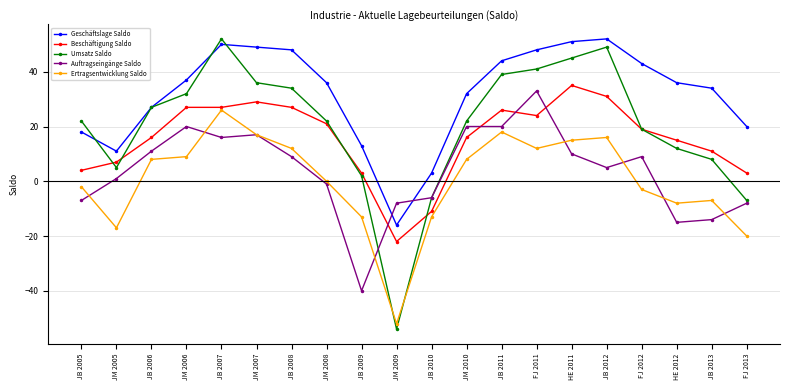

Which series has the widest spread of values?

Umsatz Saldo